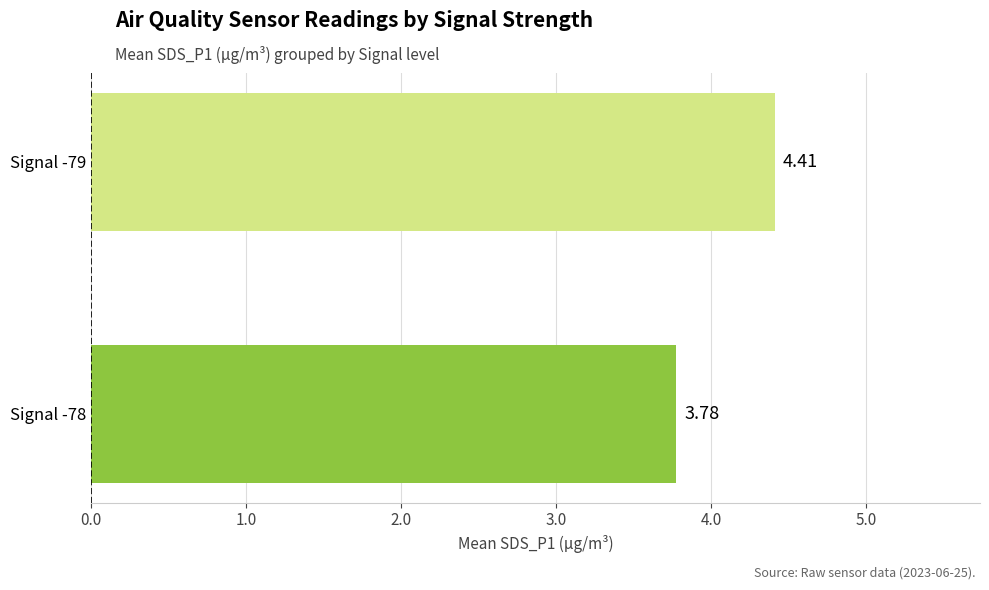

Rank the categories by value from lowest to highest.

Signal -78, Signal -79